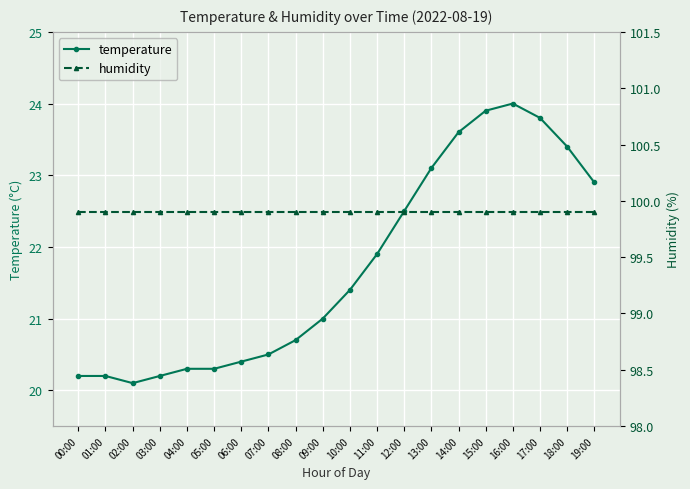

The humidity series shows 99.9 at 13:00. True or false?

True